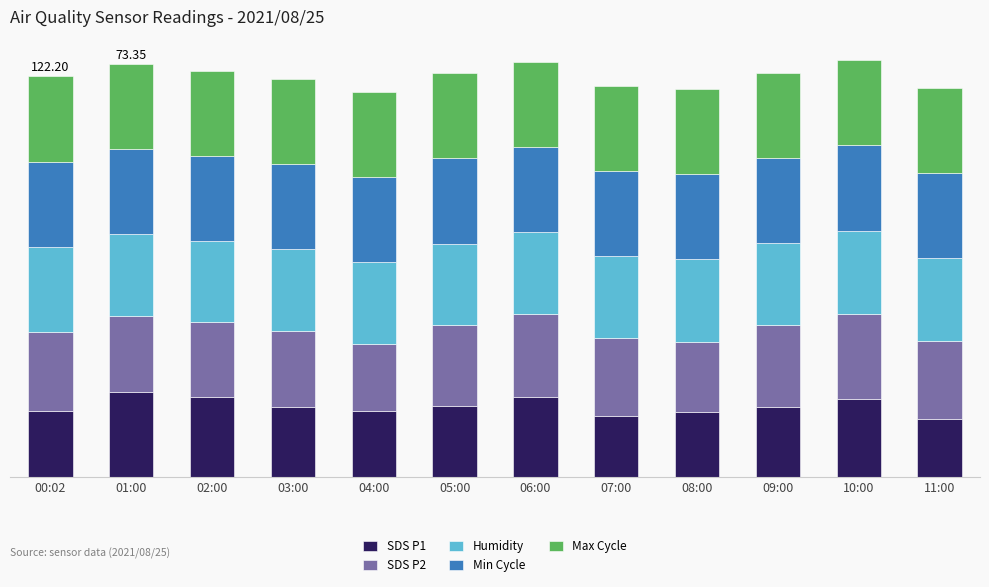

What is the label of the 4th bar from the right?

08:00